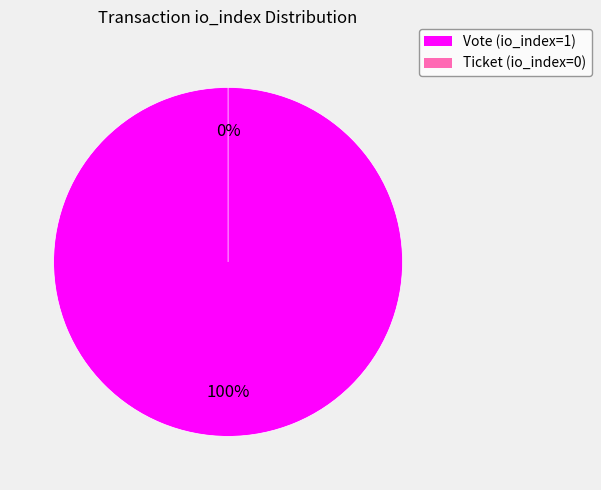

Which has a higher value, Ticket (io_index=0) or Vote (io_index=1)?

Vote (io_index=1)